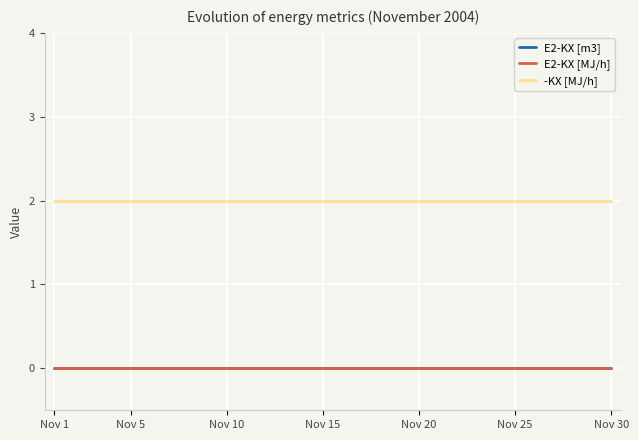

Is this an area chart (filled region under the line)?

No